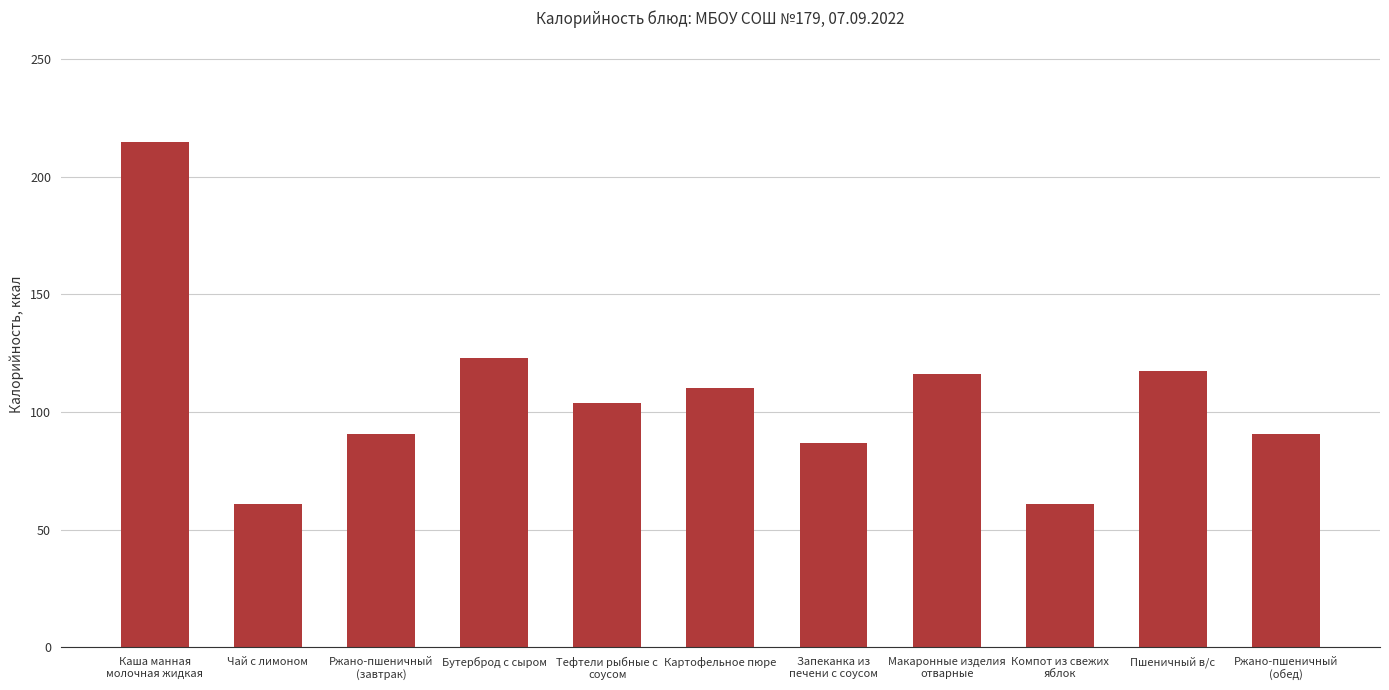

Between Ржано-пшеничный
(завтрак) and Каша манная
молочная жидкая, which is larger?

Каша манная
молочная жидкая